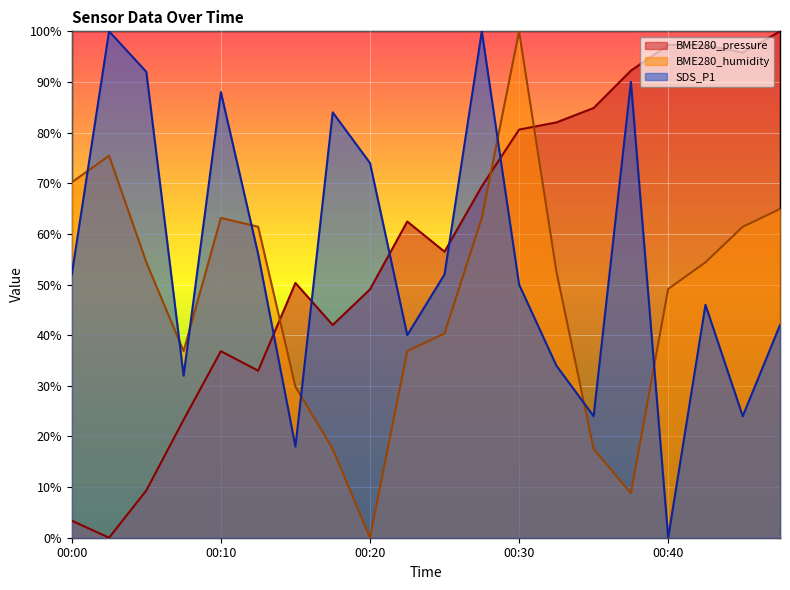

In BME280_humidity, how many points are lower than both neighbors (excluding endpoints)?

3